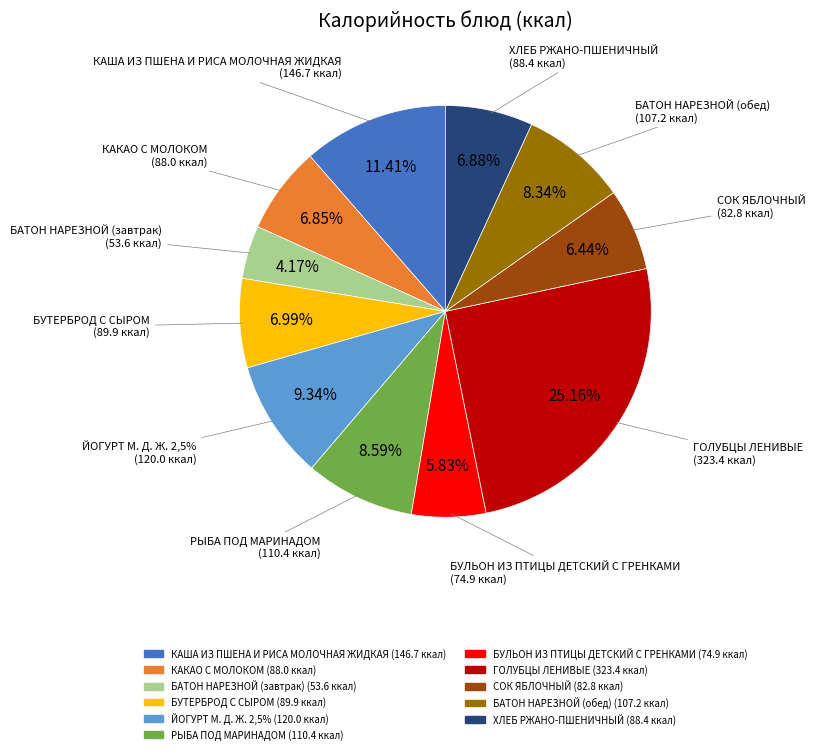

To the nearest percent, what is the difference between the ГОЛУБЦЫ ЛЕНИВЫЕ and ХЛЕБ РЖАНО-ПШЕНИЧНЫЙ slice percentages?

18%